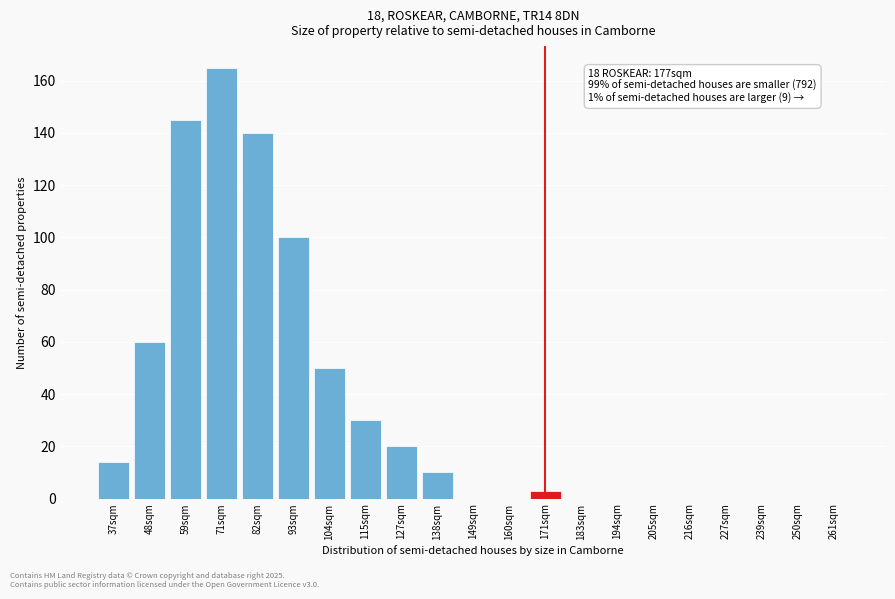

Reading left to right, extract all data points from this chart.

37sqm=14	48sqm=60	59sqm=145	71sqm=165	82sqm=140	93sqm=100	104sqm=50	115sqm=30	127sqm=20	138sqm=10	149sqm=0	160sqm=0	171sqm=3	183sqm=0	194sqm=0	205sqm=0	216sqm=0	227sqm=0	239sqm=0	250sqm=0	261sqm=0